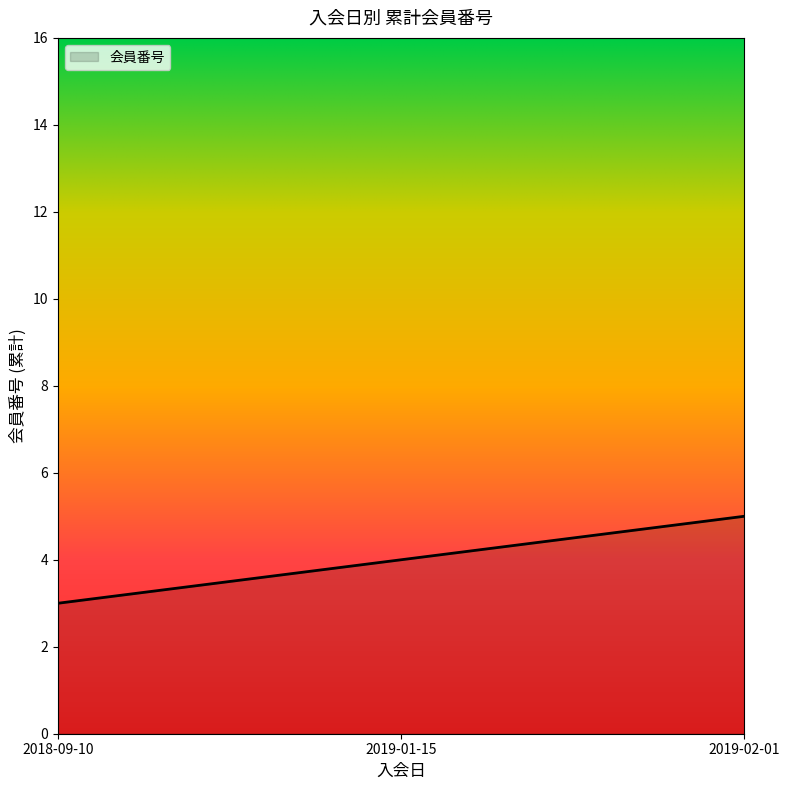

What is the greatest value displayed?

5